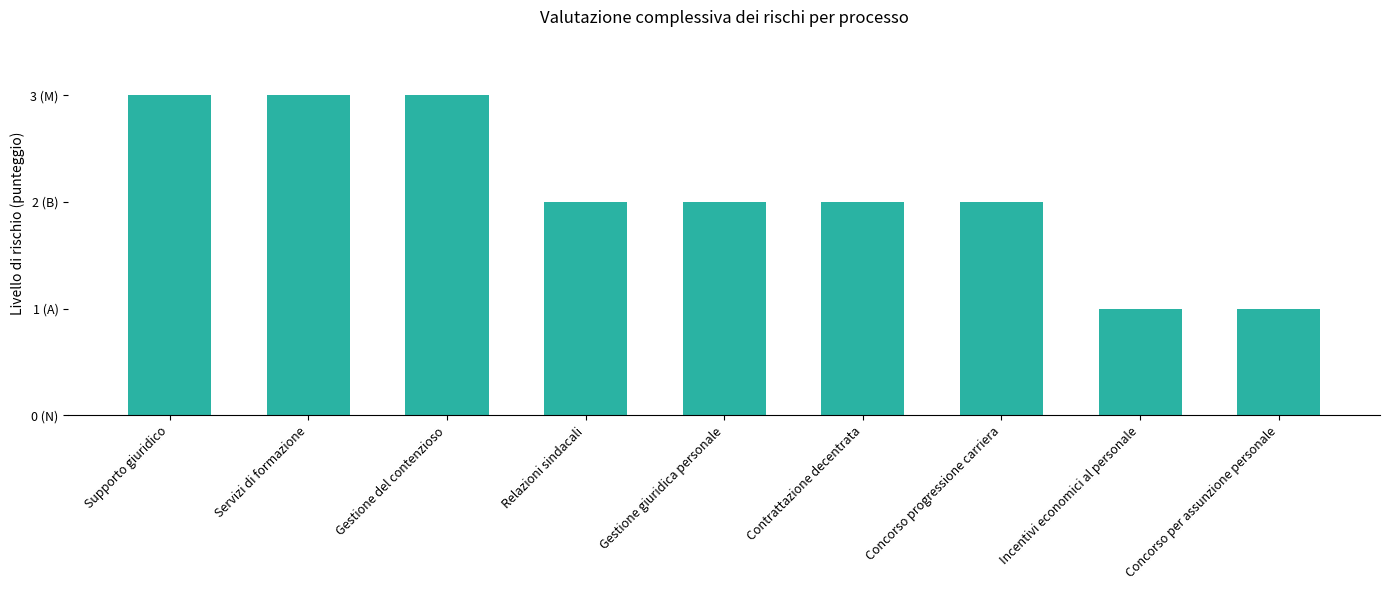

Does the chart contain any negative values?

No